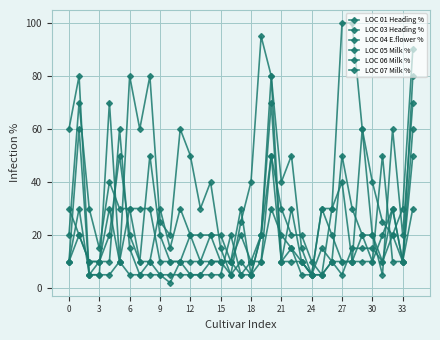

What is the maximum value shown in the chart?

100